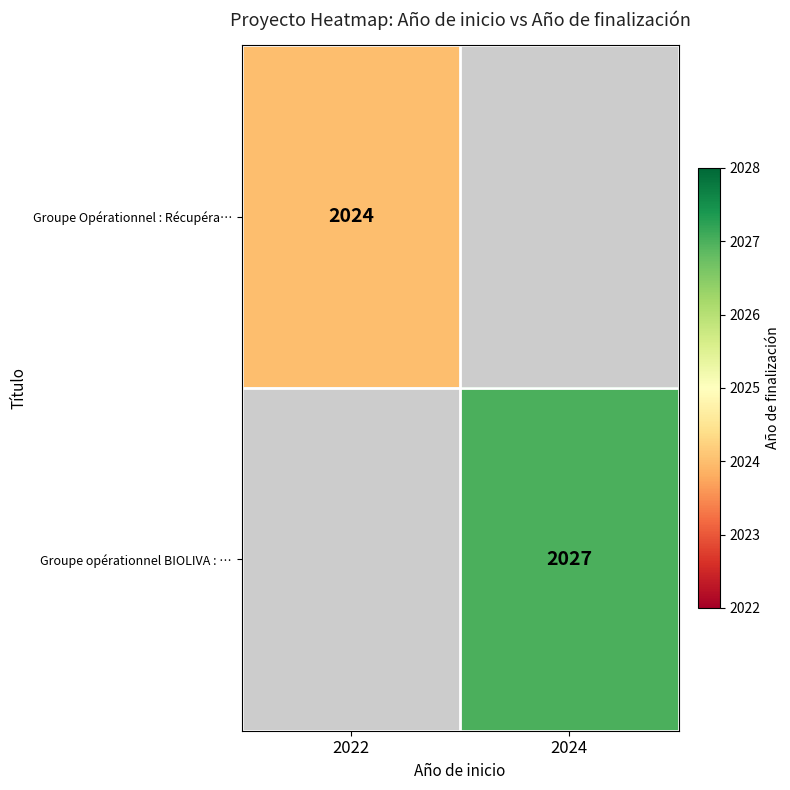

The Groupe Opérationnel : Récupéra… series shows 1272 at 2022. True or false?

False